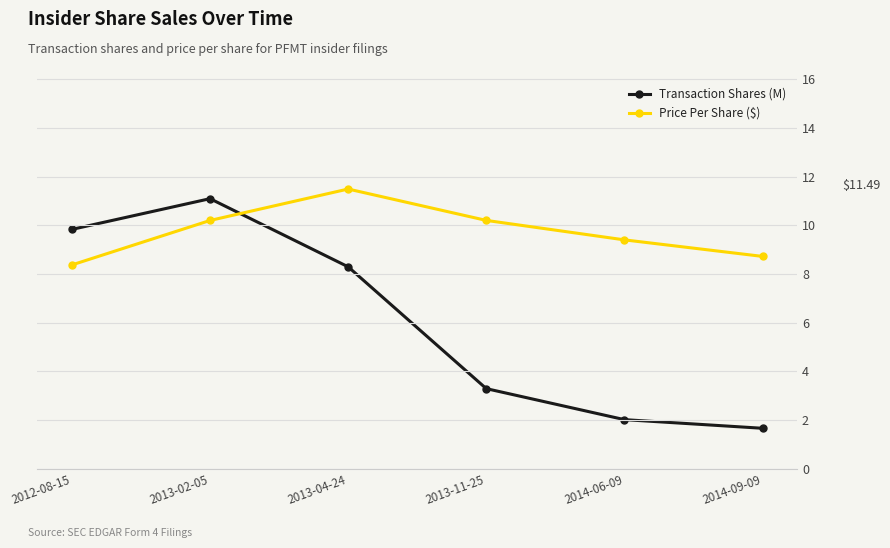

Reading left to right, transcribe all the data shown in this chart.

Transaction Shares (M): 2012-08-15=5.9	2013-02-05=6.7	2013-04-24=5.0	2013-11-25=2.0	2014-06-09=1.2	2014-09-09=1.0
Price Per Share ($): 2012-08-15=8.4	2013-02-05=10.2	2013-04-24=11.5	2013-11-25=10.2	2014-06-09=9.4	2014-09-09=8.7